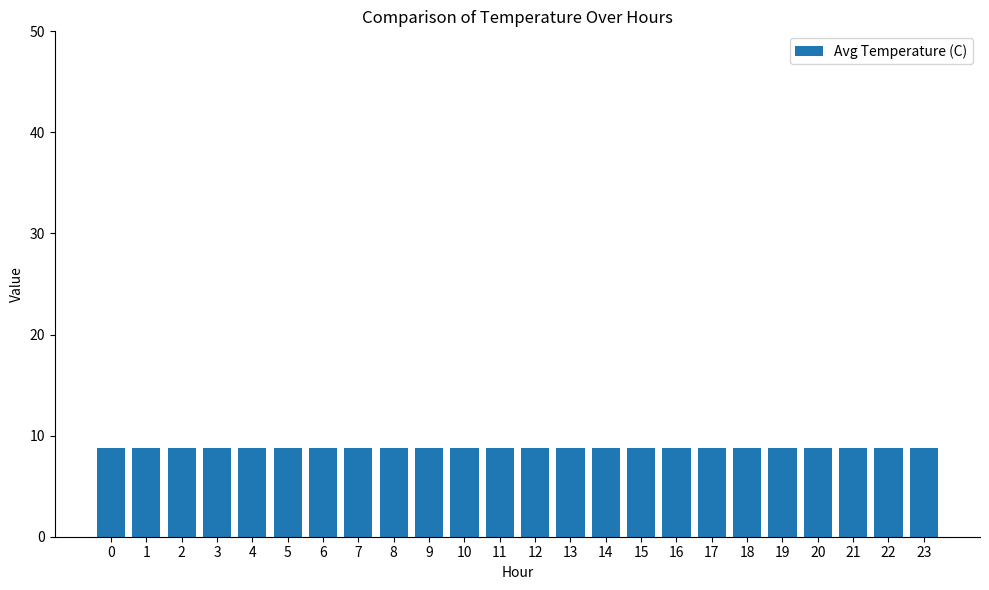

At which label is the value closest to 8?

5